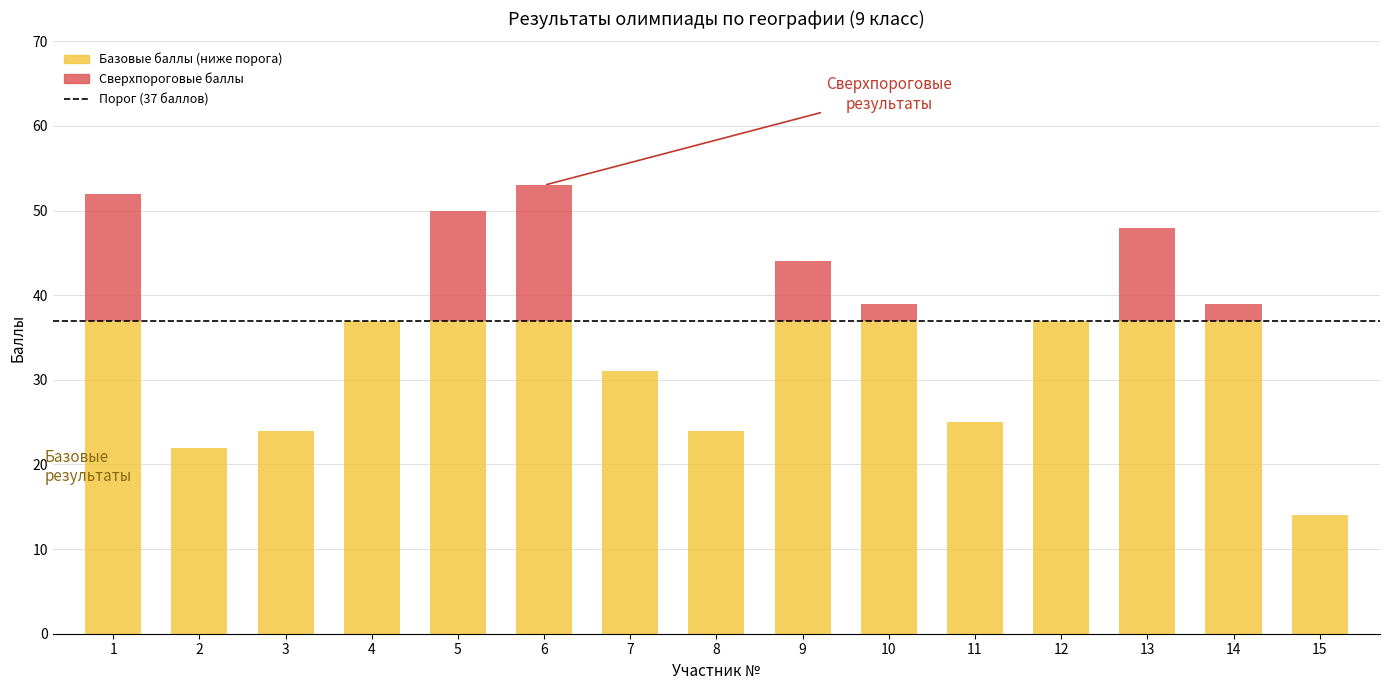

Reading right to left, what are the values for Базовые баллы (ниже порога)?

15=14	14=37	13=37	12=37	11=25	10=37	9=37	8=24	7=31	6=37	5=37	4=37	3=24	2=22	1=37